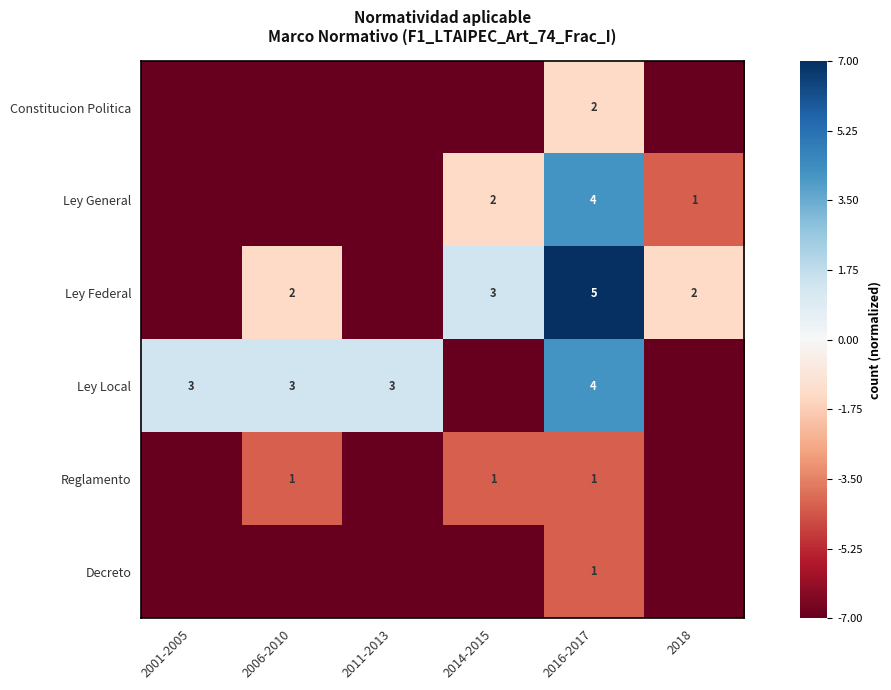

What is the total value across all series at 2016-2017?

17